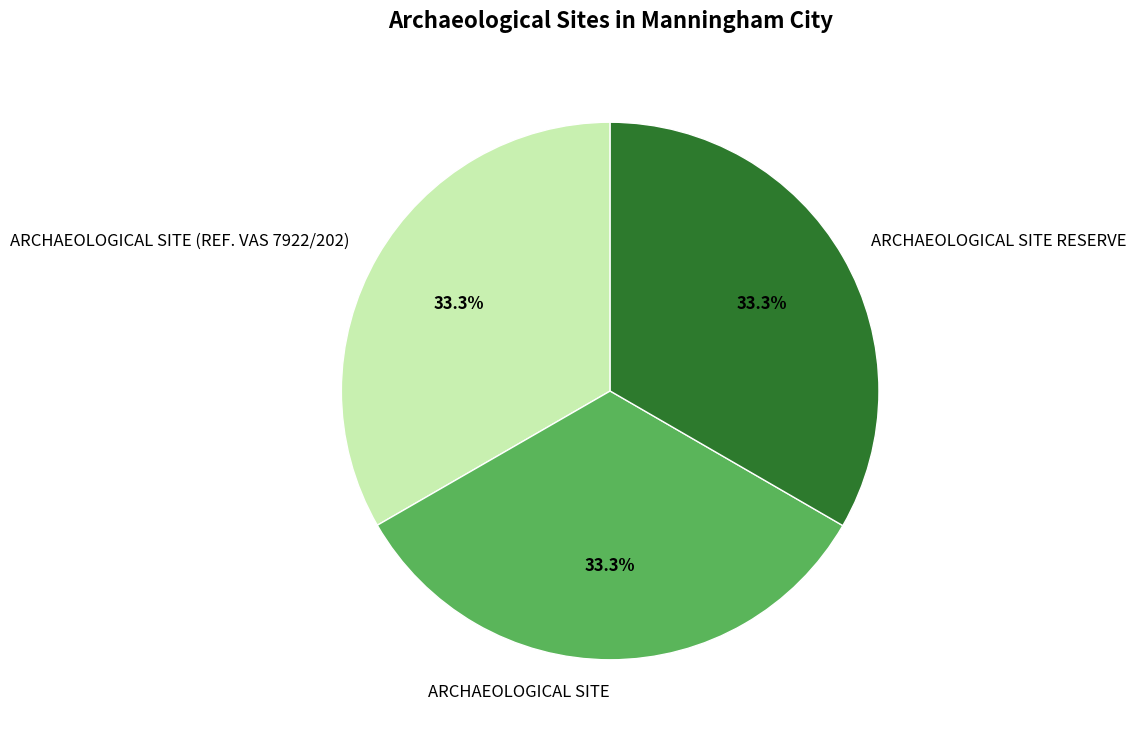

Is the sum of ARCHAEOLOGICAL SITE and ARCHAEOLOGICAL SITE (REF. VAS 7922/202) greater than half?

Yes